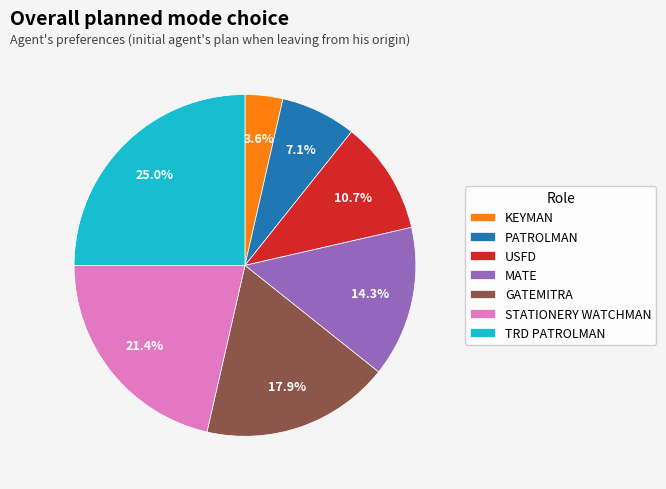

Rank the categories by value from highest to lowest.

TRD PATROLMAN, STATIONERY WATCHMAN, GATEMITRA, MATE, USFD, PATROLMAN, KEYMAN